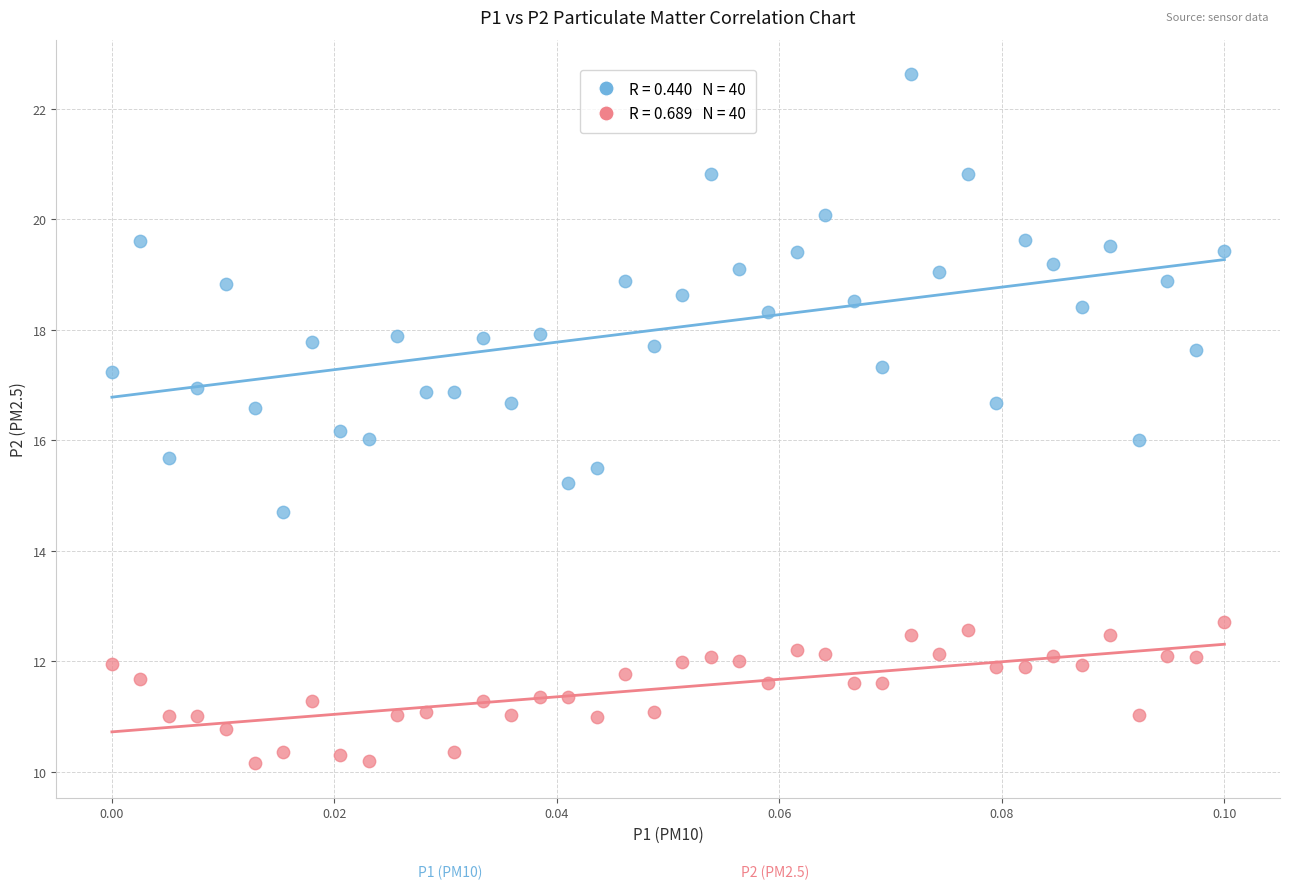

Across all data points, what is the range of Y values (max minus min)?

12.5